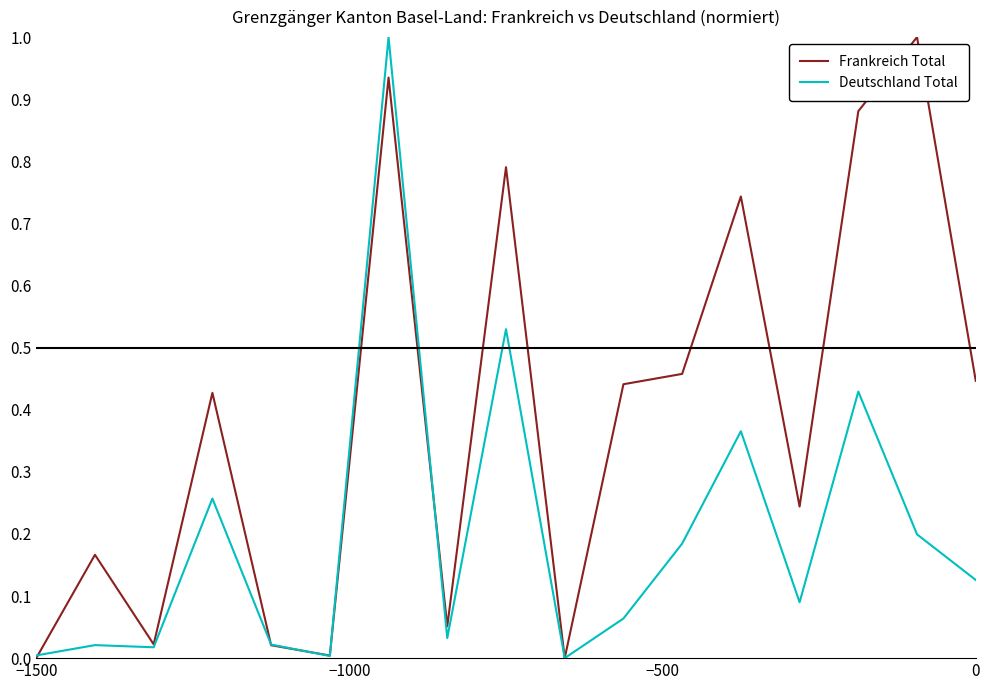

What is the greatest value displayed?

1.0